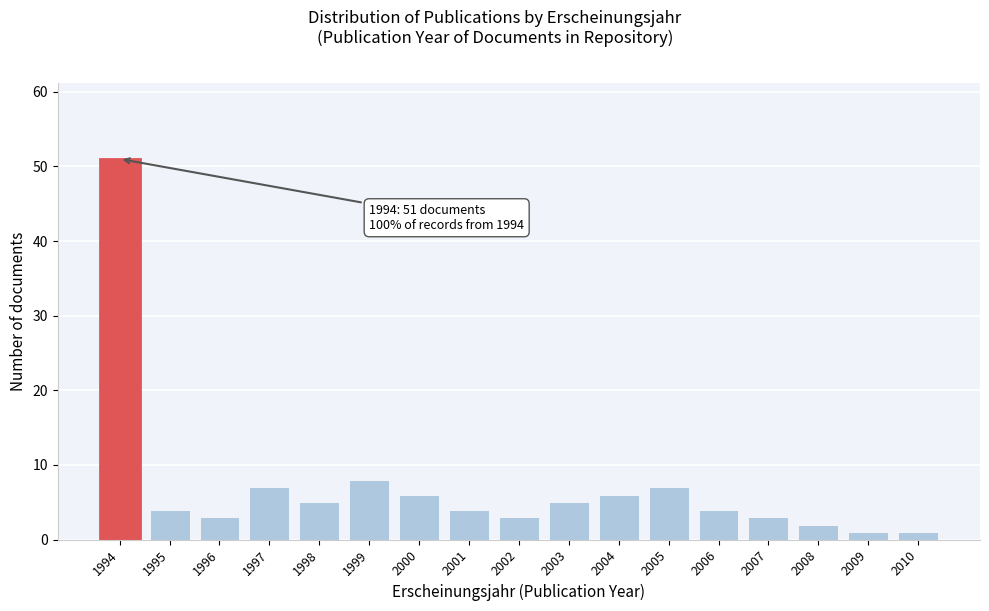

Reading left to right, list all the values displayed in this chart.

51	4	3	7	5	8	6	4	3	5	6	7	4	3	2	1	1